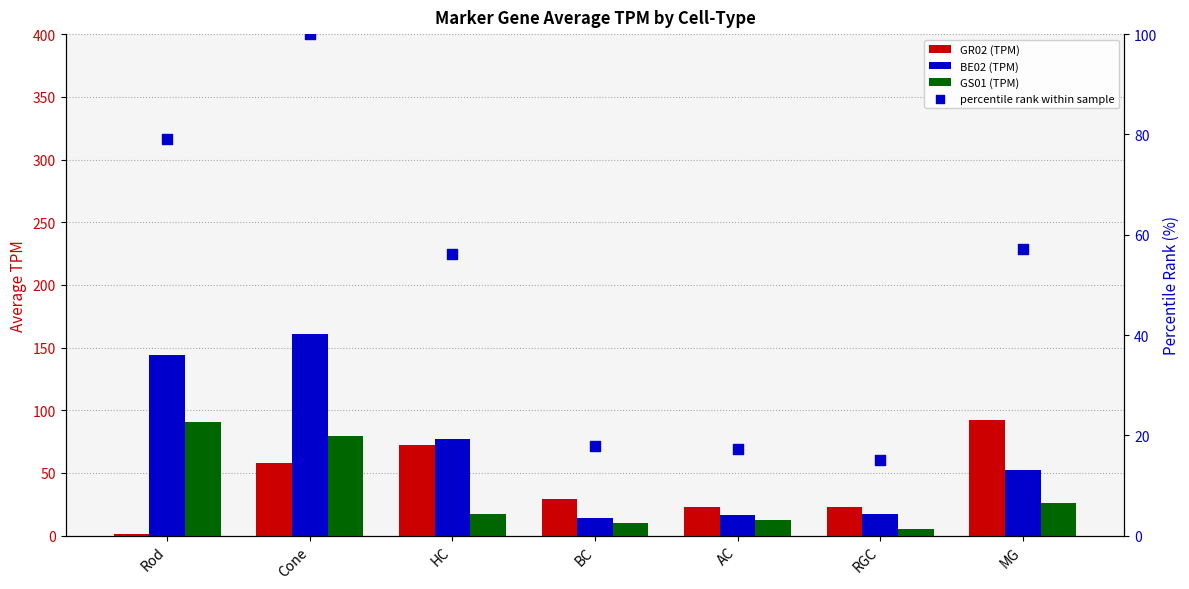

At which category is the sum across all series the highest?

Cone